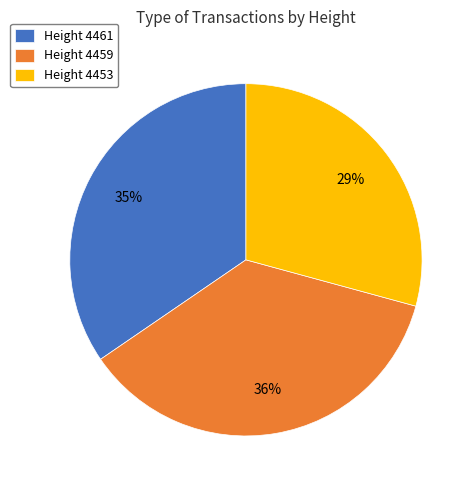

Is there any slice that represents more than half of the pie?

No